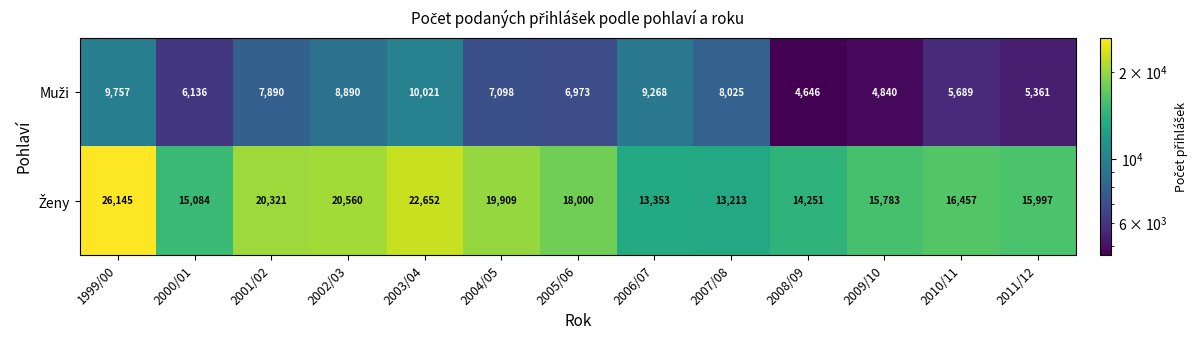

How many distinct data groups are displayed?

2